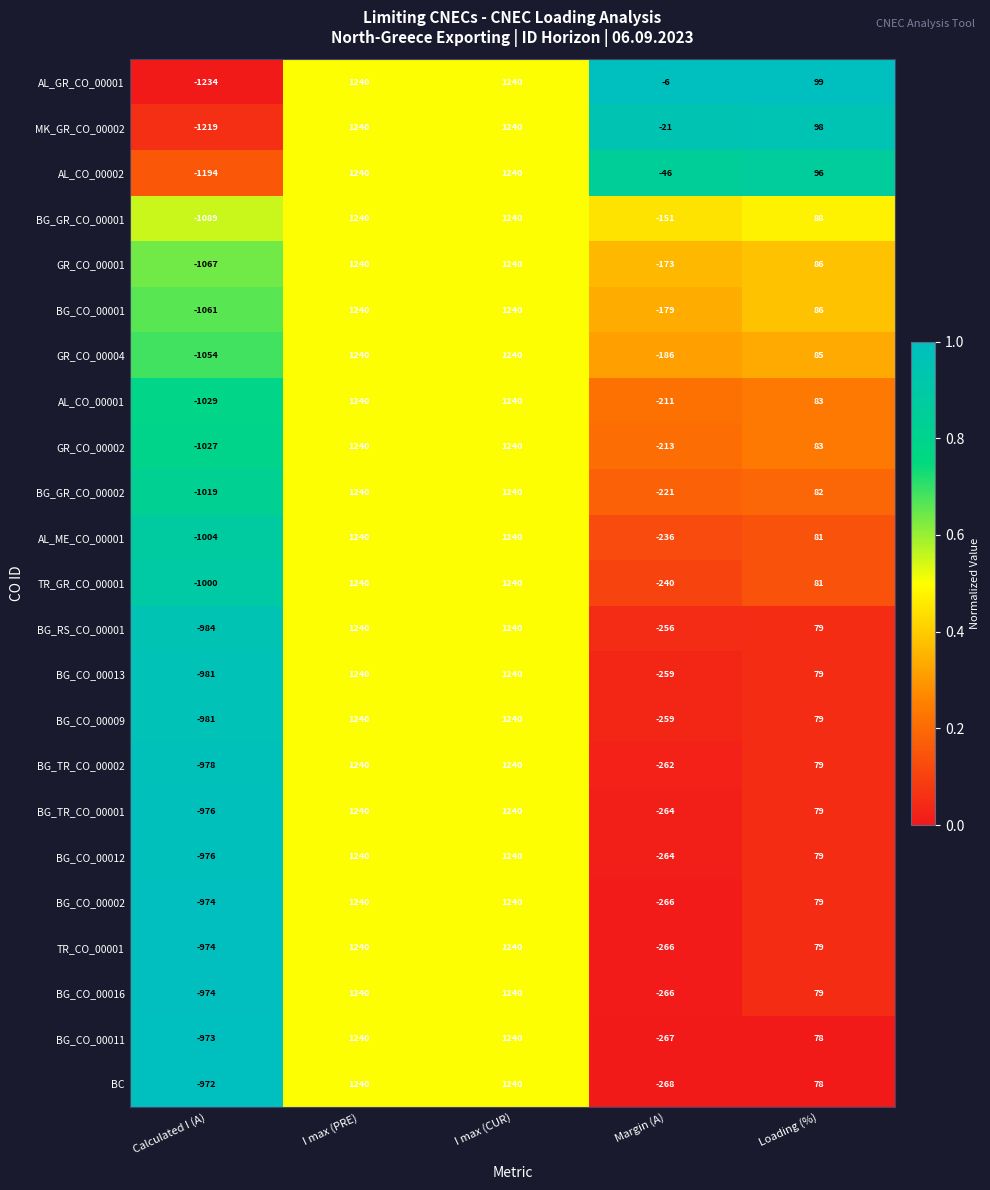

What is the sum of all BC values?

1318